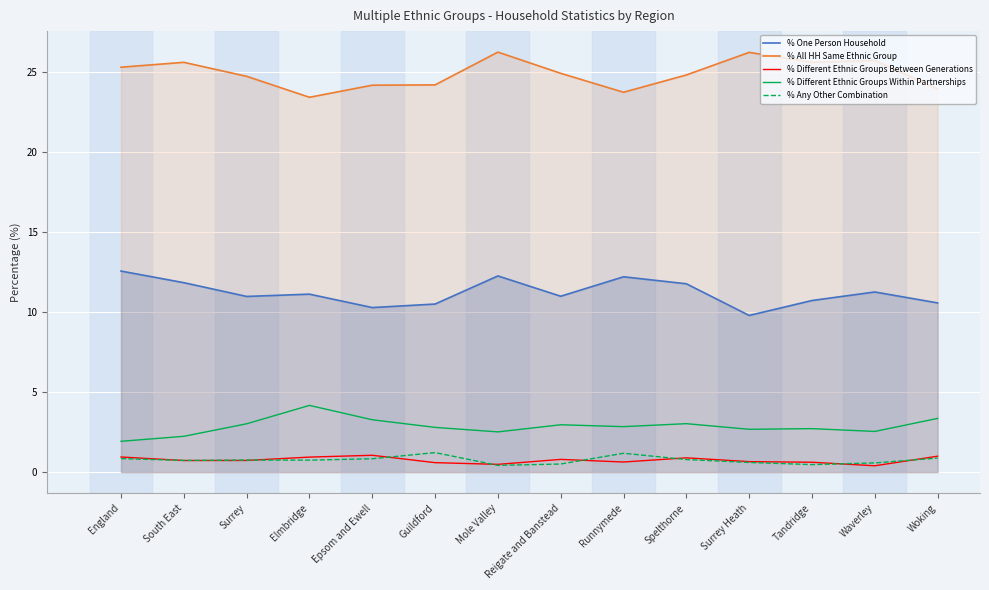

What is the sum of the % All HH Same Ethnic Group values at Guildford and Mole Valley?

50.5